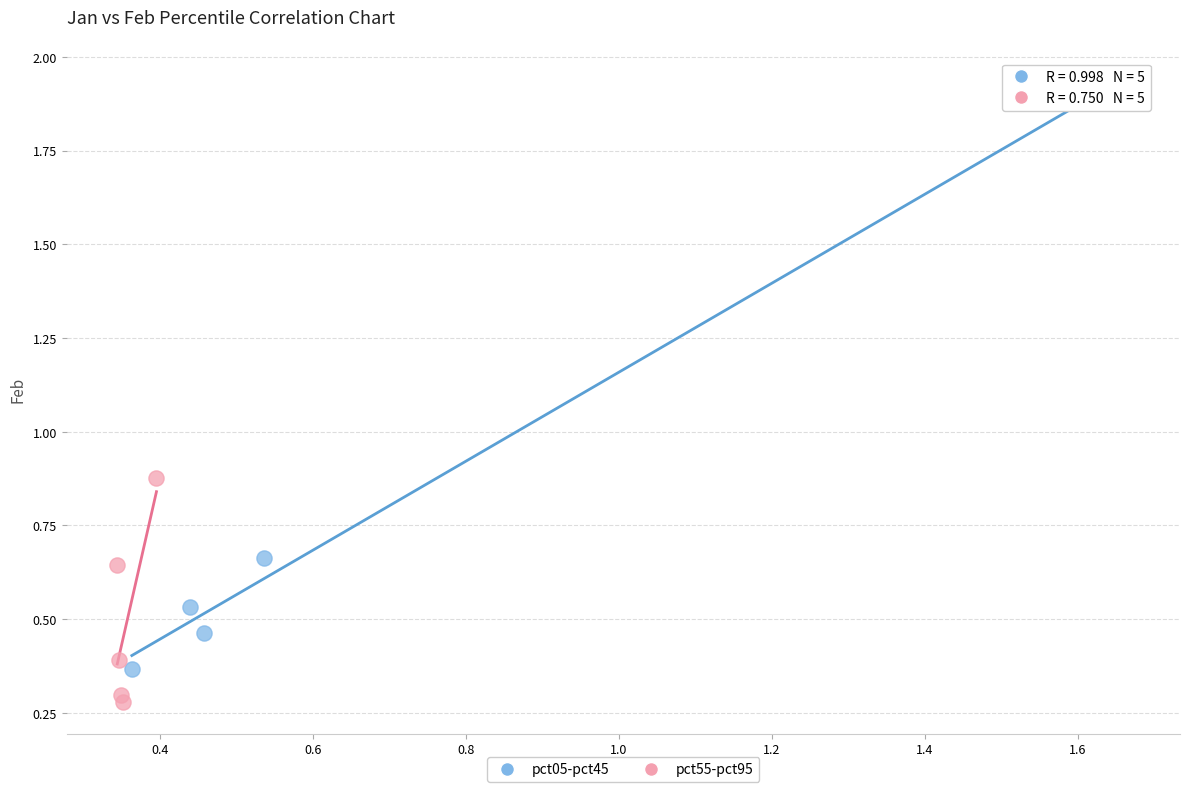

What are all the series names shown in the legend?

pct05-pct45, pct55-pct95